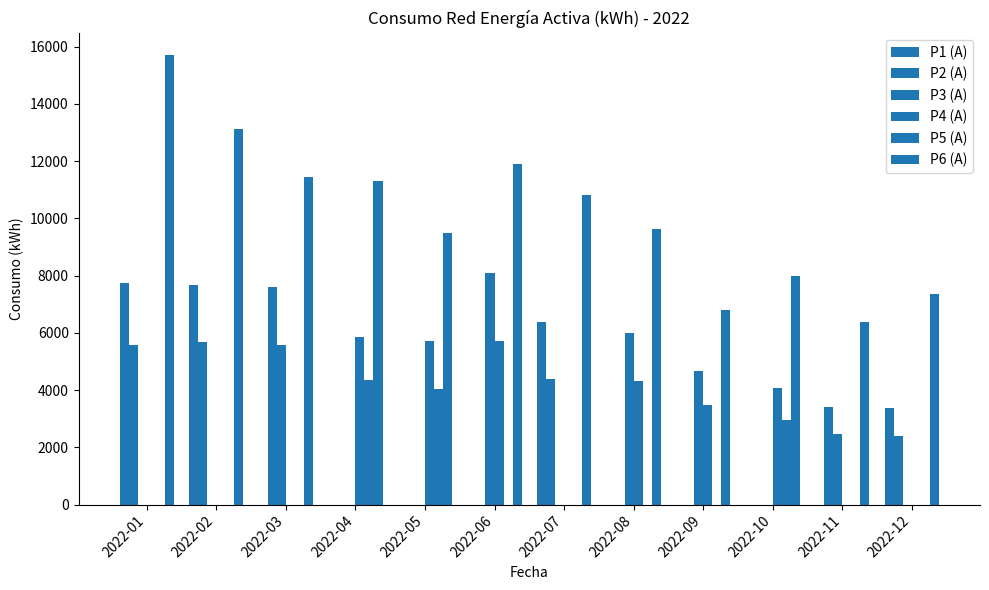

How many groups of bars are there?

12